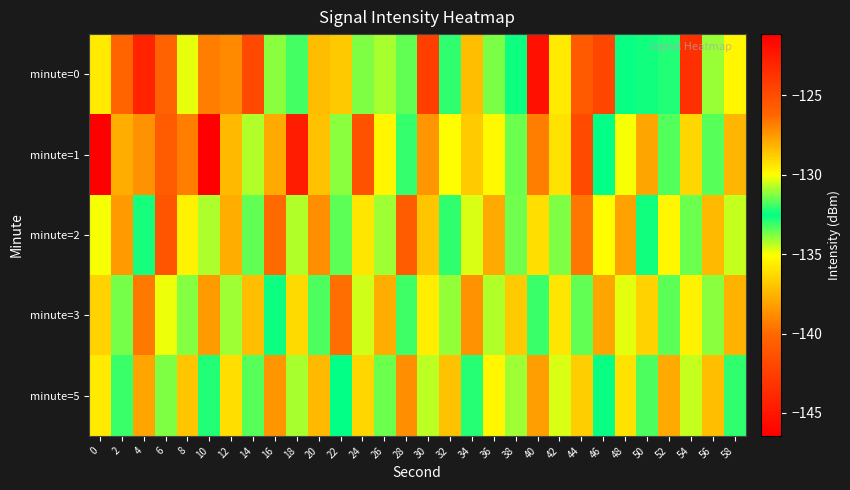

Reading left to right, what are all the values shown in this chart?

minute=0: 0=-129.5	2=-126.2	4=-144.2	6=-126.1	8=-134.9	10=-126.8	12=-127.1	14=-124.8	16=-131.2	18=-131.9	20=-137.2	22=-136.8	24=-131.3	26=-130.9	28=-131.6	30=-124.3	32=-132.0	34=-128.4	36=-133.8	38=-132.7	40=-122.0	42=-129.5	44=-125.7	46=-124.6	48=-132.4	50=-132.4	52=-132.9	54=-143.4	56=-134.0	58=-129.8
minute=1: 0=-121.2	2=-128.0	4=-127.3	6=-140.8	8=-126.9	10=-146.4	12=-128.3	14=-130.8	16=-127.9	18=-122.6	20=-128.5	22=-131.2	24=-125.3	26=-129.8	28=-133.1	30=-127.4	32=-130.0	34=-128.7	36=-135.2	38=-131.5	40=-126.8	42=-129.3	44=-124.9	46=-132.6	48=-130.1	50=-127.8	52=-133.4	54=-129.0	56=-131.7	58=-128.2
minute=2: 0=-130.1	2=-127.5	4=-132.8	6=-125.4	8=-129.7	10=-134.2	12=-128.0	14=-131.6	16=-126.3	18=-130.8	20=-127.2	22=-133.5	24=-129.4	26=-131.0	28=-125.8	30=-128.6	32=-132.1	34=-130.4	36=-127.9	38=-133.7	40=-129.2	42=-131.3	44=-126.6	46=-130.0	48=-127.7	50=-132.4	52=-129.8	54=-131.5	56=-128.3	58=-130.6
minute=3: 0=-128.9	2=-131.4	4=-126.7	6=-130.2	8=-133.8	10=-127.5	12=-131.0	14=-128.4	16=-132.7	18=-129.1	20=-131.8	22=-126.4	24=-130.5	26=-128.0	28=-133.2	30=-129.6	32=-131.1	34=-127.3	36=-130.8	38=-128.7	40=-132.0	42=-129.4	44=-131.6	46=-127.8	48=-130.3	50=-128.9	52=-133.5	54=-129.7	56=-131.2	58=-128.1
minute=5: 0=-129.5	2=-132.0	4=-127.8	6=-131.3	8=-128.6	10=-132.9	12=-129.2	14=-131.7	16=-127.4	18=-130.9	20=-128.3	22=-132.6	24=-129.0	26=-131.5	28=-127.2	30=-130.7	32=-128.5	34=-132.2	36=-129.8	38=-131.0	40=-127.6	42=-130.4	44=-128.8	46=-132.5	48=-129.3	50=-131.8	52=-127.9	54=-130.6	56=-128.4	58=-132.1